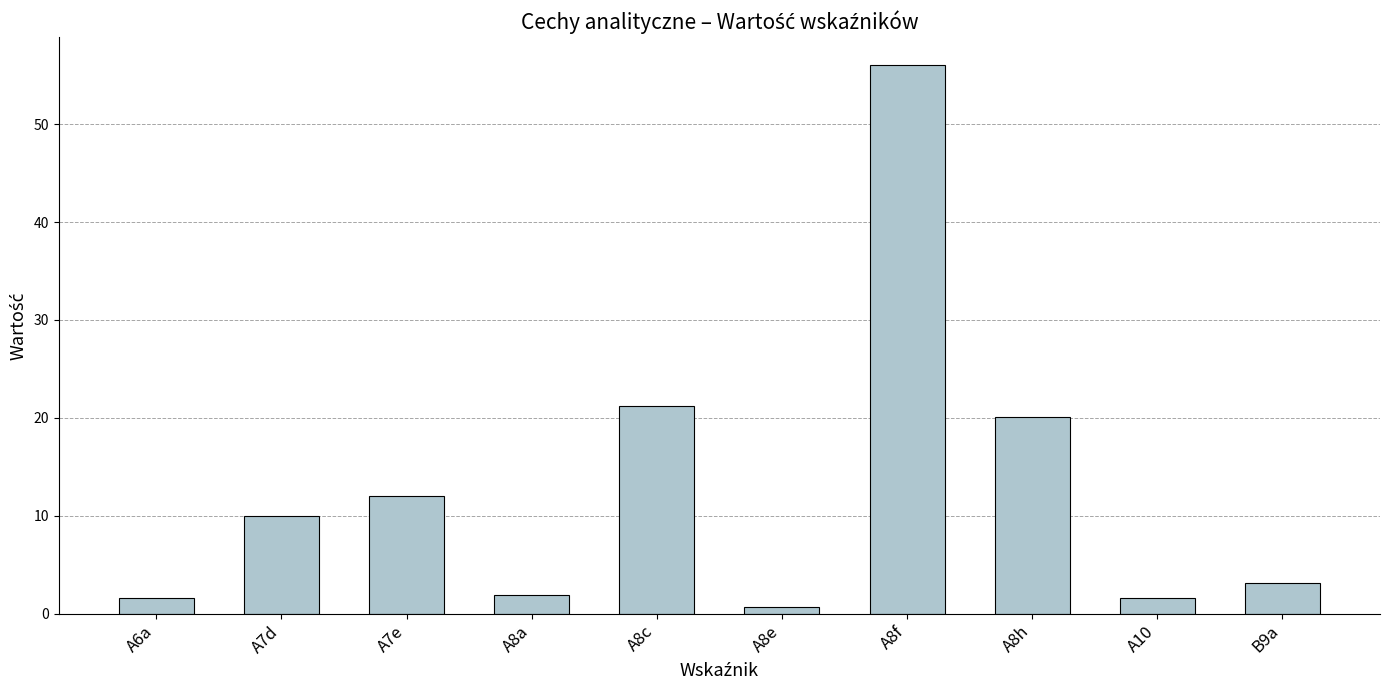

At which category does the chart reach its minimum across all series?

A8e